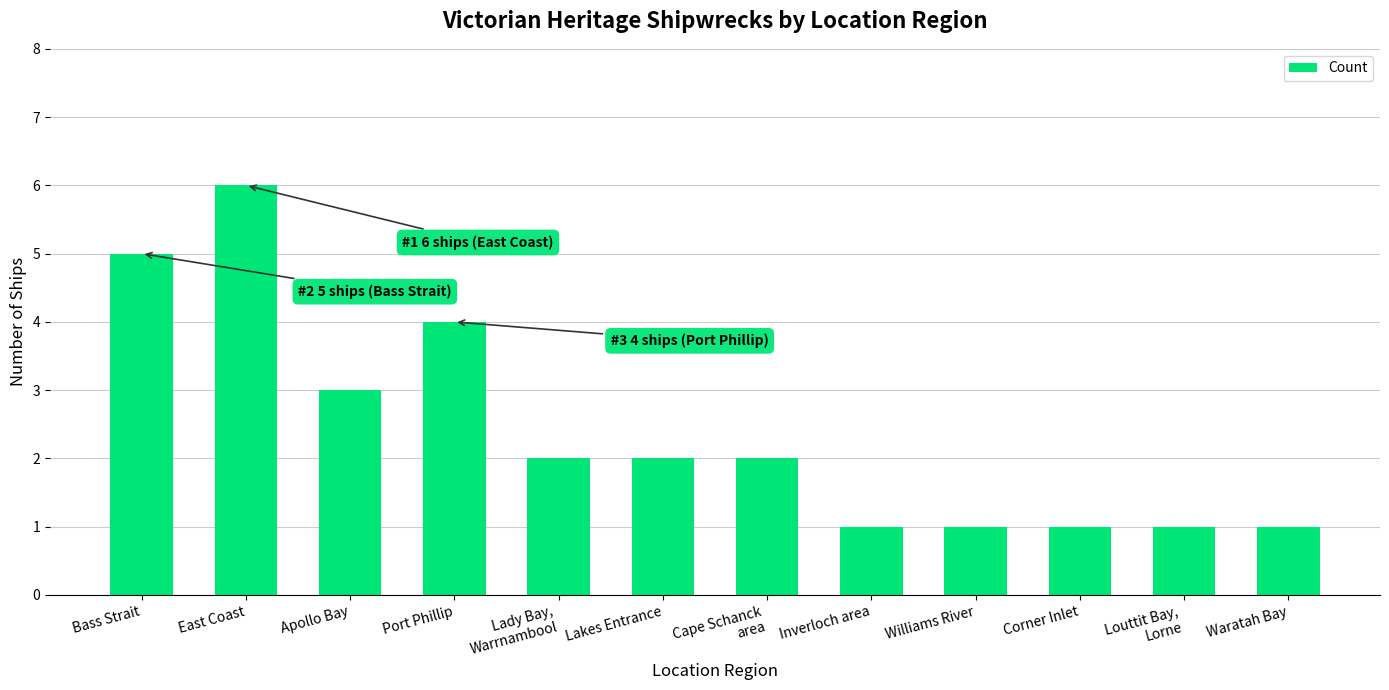

What is the label of the 2nd bar from the left?

East Coast